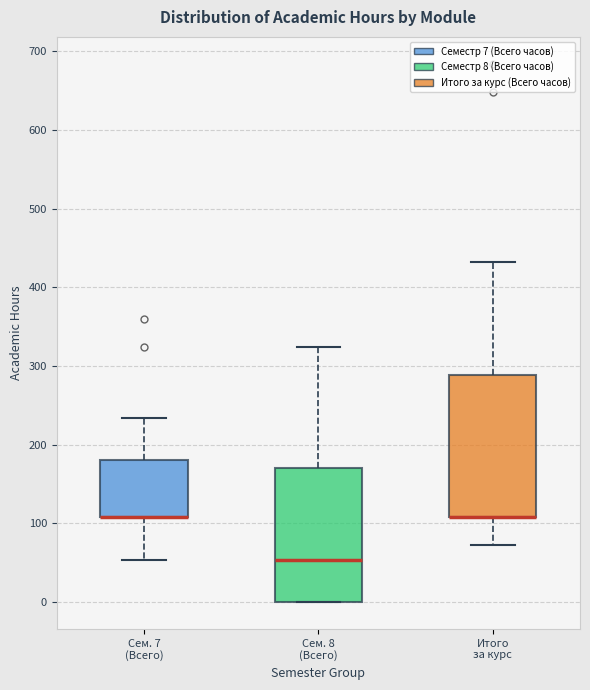

Reading left to right, transcribe this box plot: for each box, give where its median line is, the range the box spans, and where its two whiskers end, as read against the y-axis. The values are not printed on the chart, so give them approximately, as read against the axis.

Сем. 7 (Всего): median 110 (drawn on the box's lower edge), box 110 to 180, whiskers 50 to 230
Сем. 8 (Всего): median 50, box 0 to 170, whiskers 0 to 320
Итого за курс: median 110 (drawn on the box's lower edge), box 110 to 290, whiskers 70 to 430